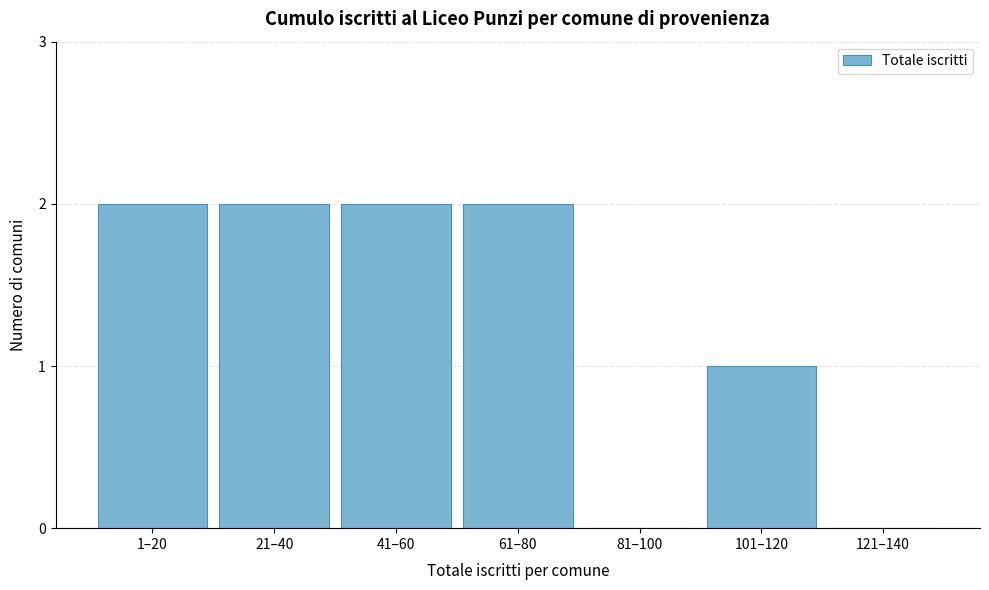

Reading right to left, list all the values displayed in this chart.

121–140=0	101–120=1	81–100=0	61–80=2	41–60=2	21–40=2	1–20=2